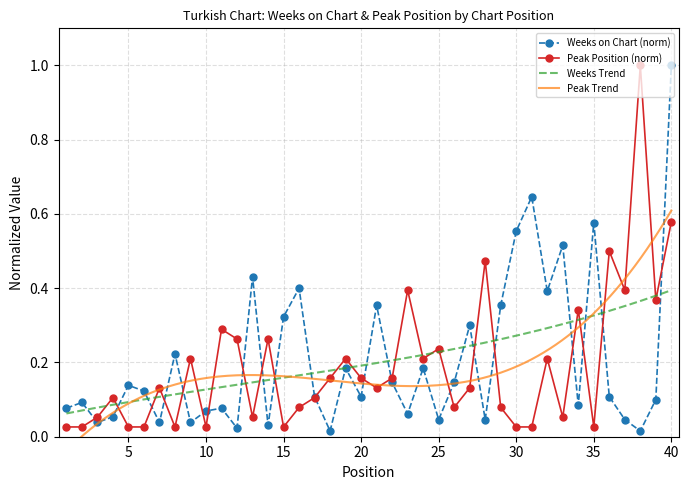

What is the maximum value shown in the chart?

1.0